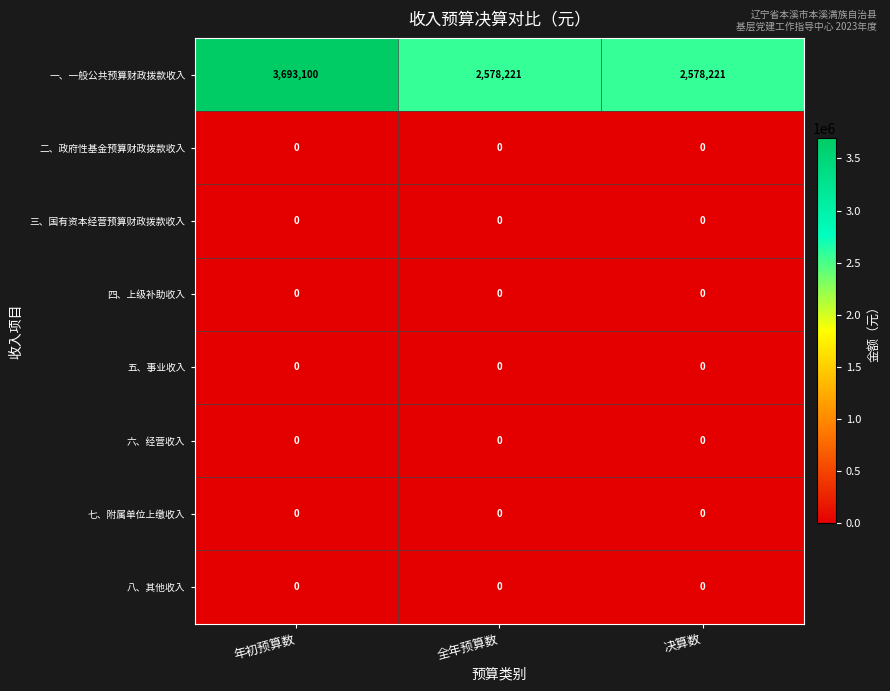

What is the greatest value displayed?

3693100